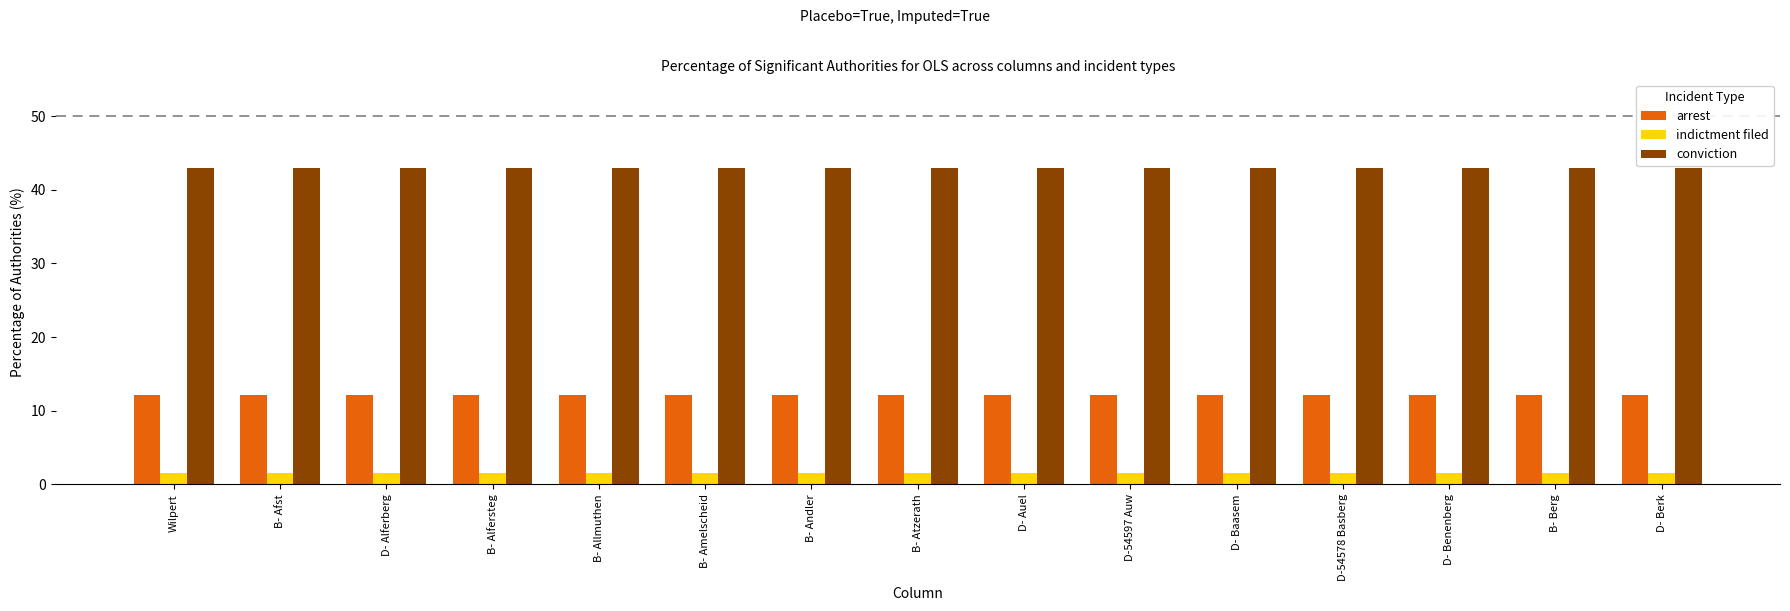

Rank the series at Wilpert from highest to lowest value.

conviction, arrest, indictment filed